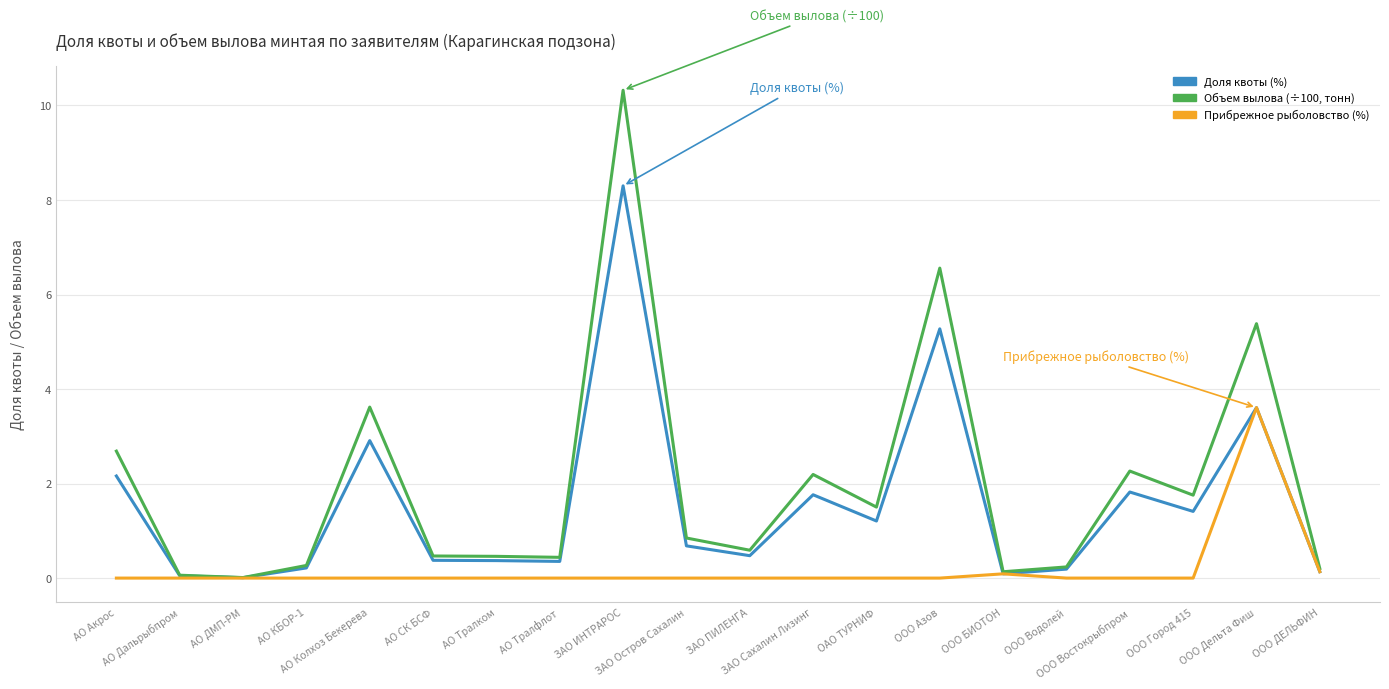

List the series in order of their peak value, highest first.

Объем вылова (÷100, тонн), Доля квоты (%), Прибрежное рыболовство (%)